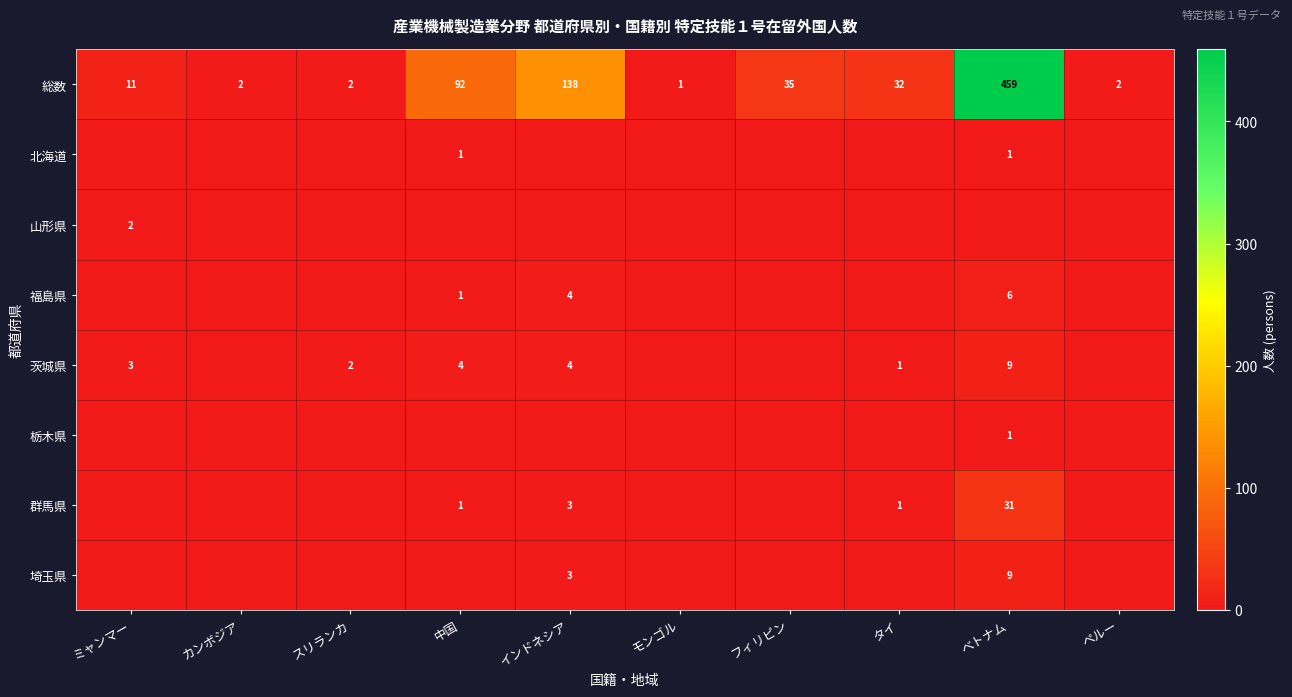

Is it true that 福島県 equals 1 at 中国?

True